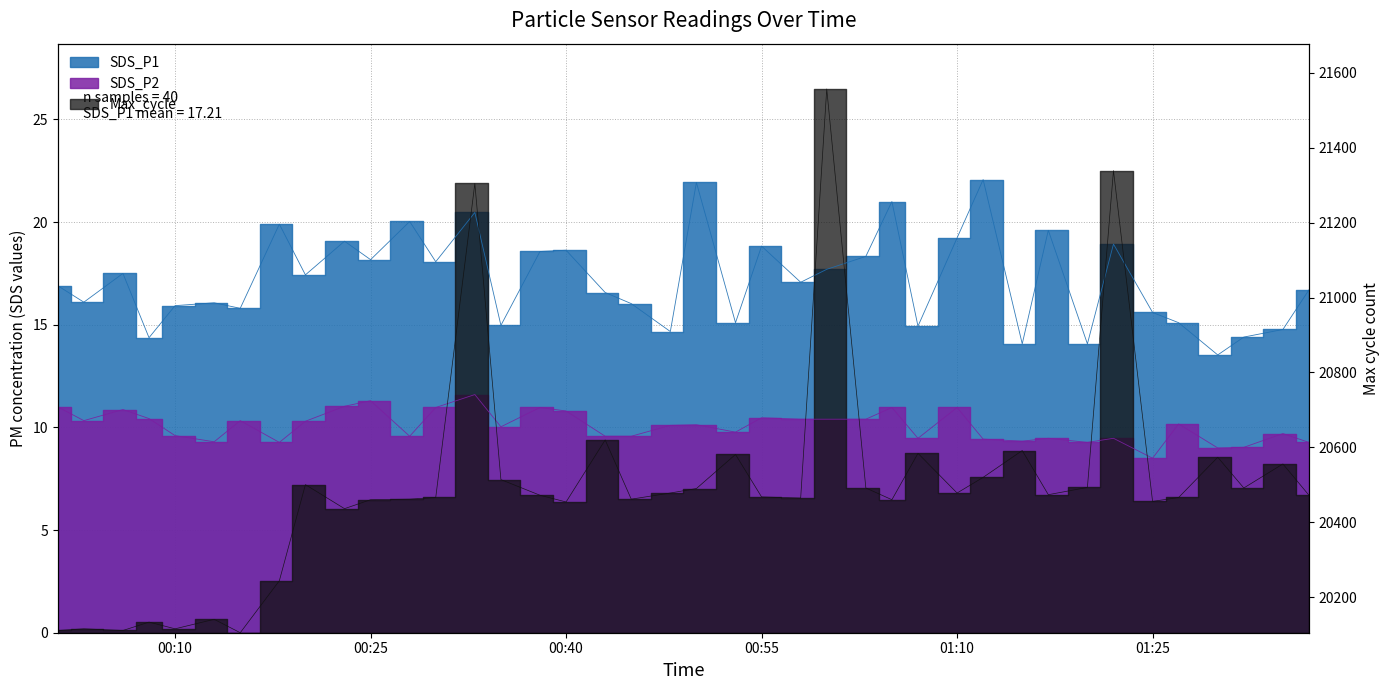

How many data points in SDS_P2 are above 10?

22